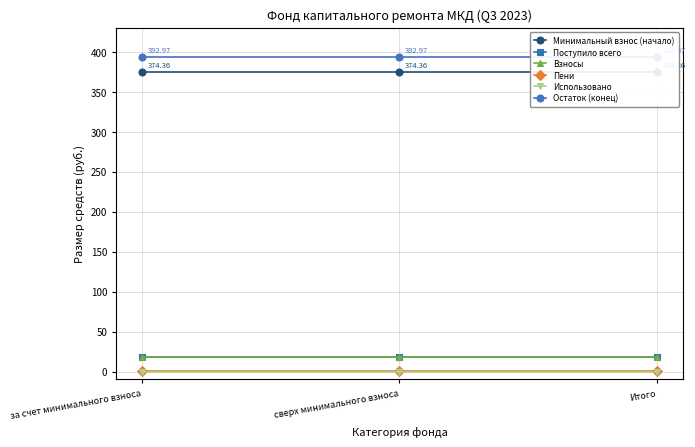

What is the difference between the highest and lowest values at за счет минимального взноса?

393.0